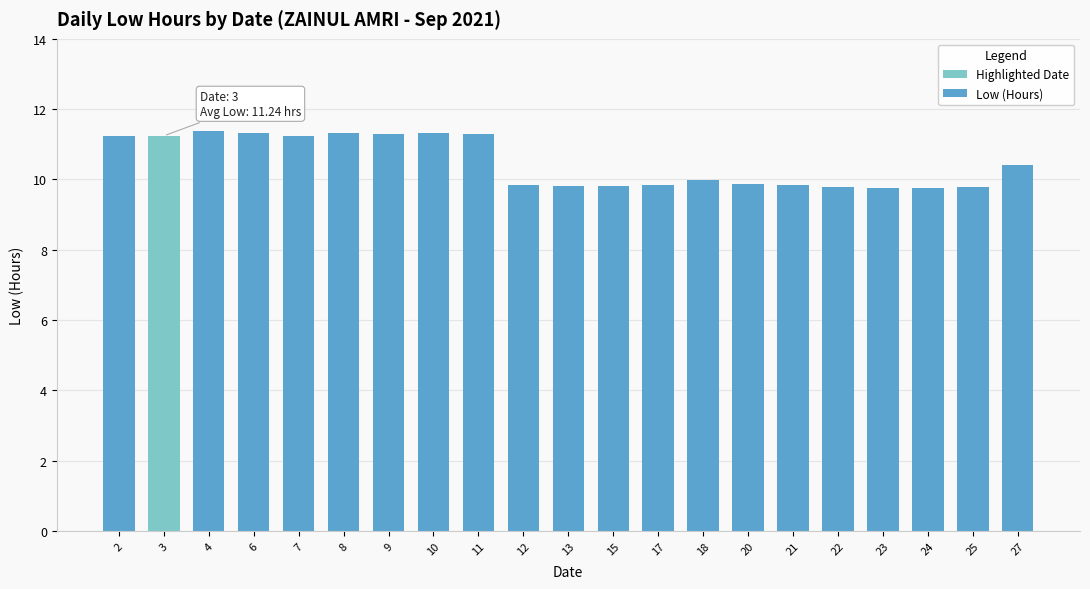

What is the value of the 17th bar from the left?

9.8